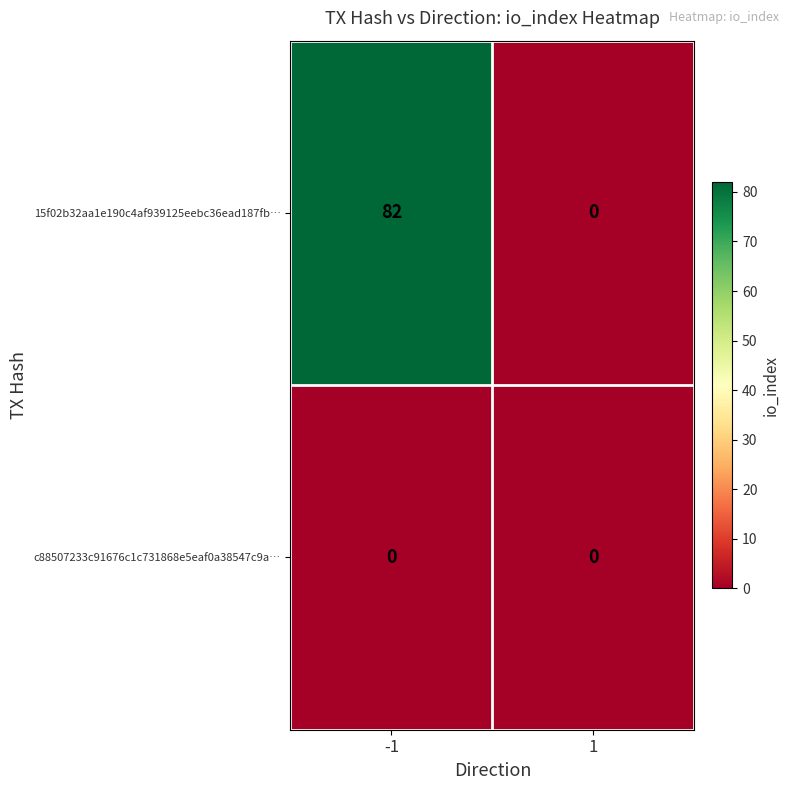

Which series changed the most between -1 and 1?

15f02b32aa1e190c4af939125eebc36ead187fb…